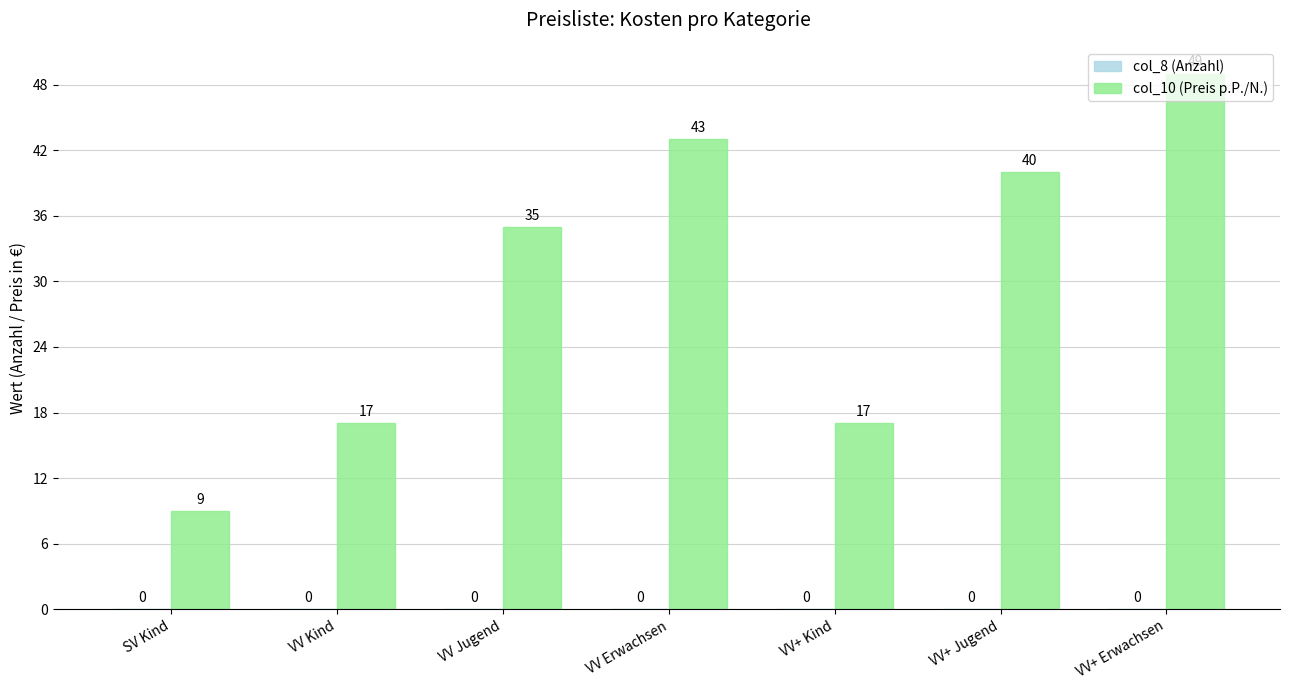

What is the difference between the maximum and minimum values?

40